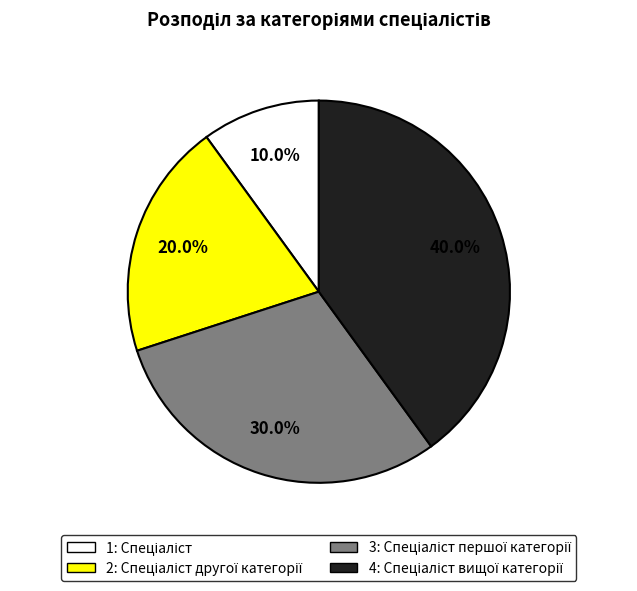

Is there any slice that represents more than half of the pie?

No